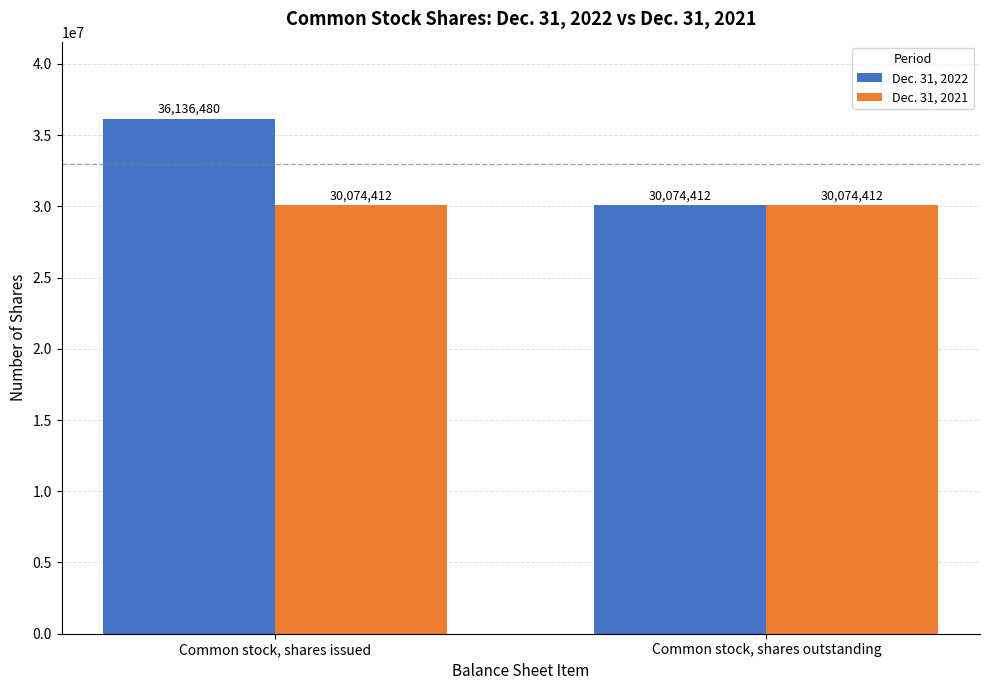

At Common stock, shares issued, list the series in order from largest to smallest.

Dec. 31, 2022, Dec. 31, 2021